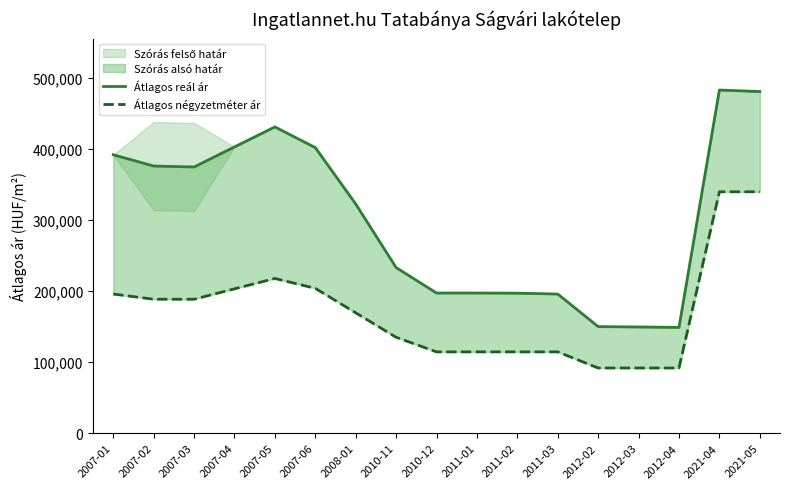

How many values in the Átlagos reál ár series are below 322811?

8